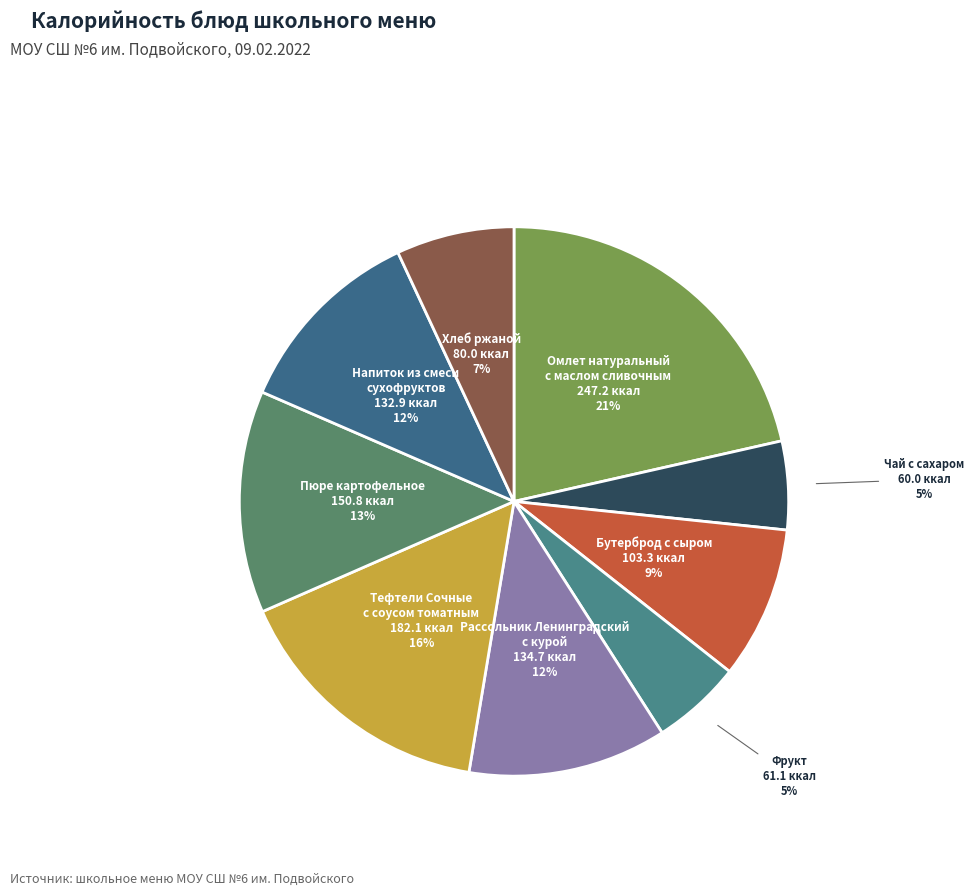

Is there a majority slice in this chart?

No